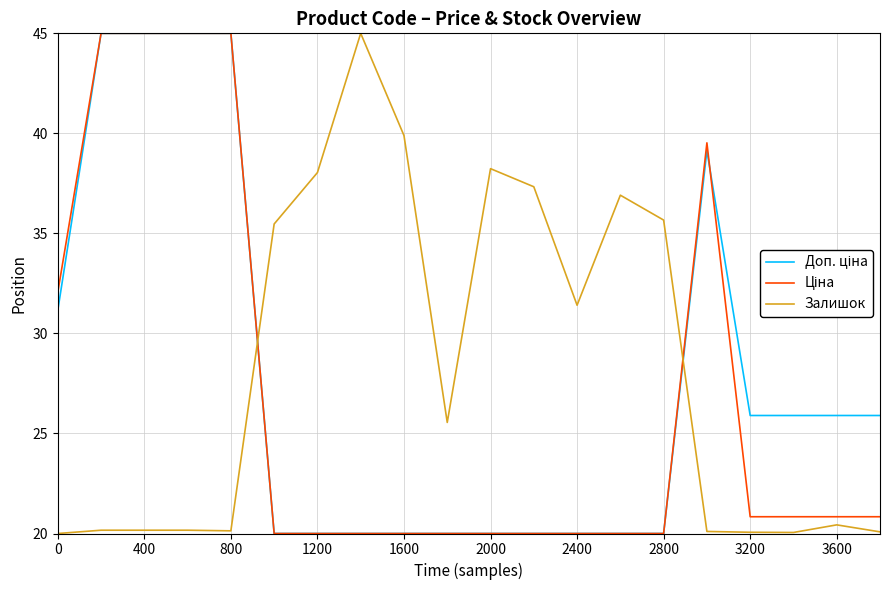

Which series has the largest total across all categories?

Залишок